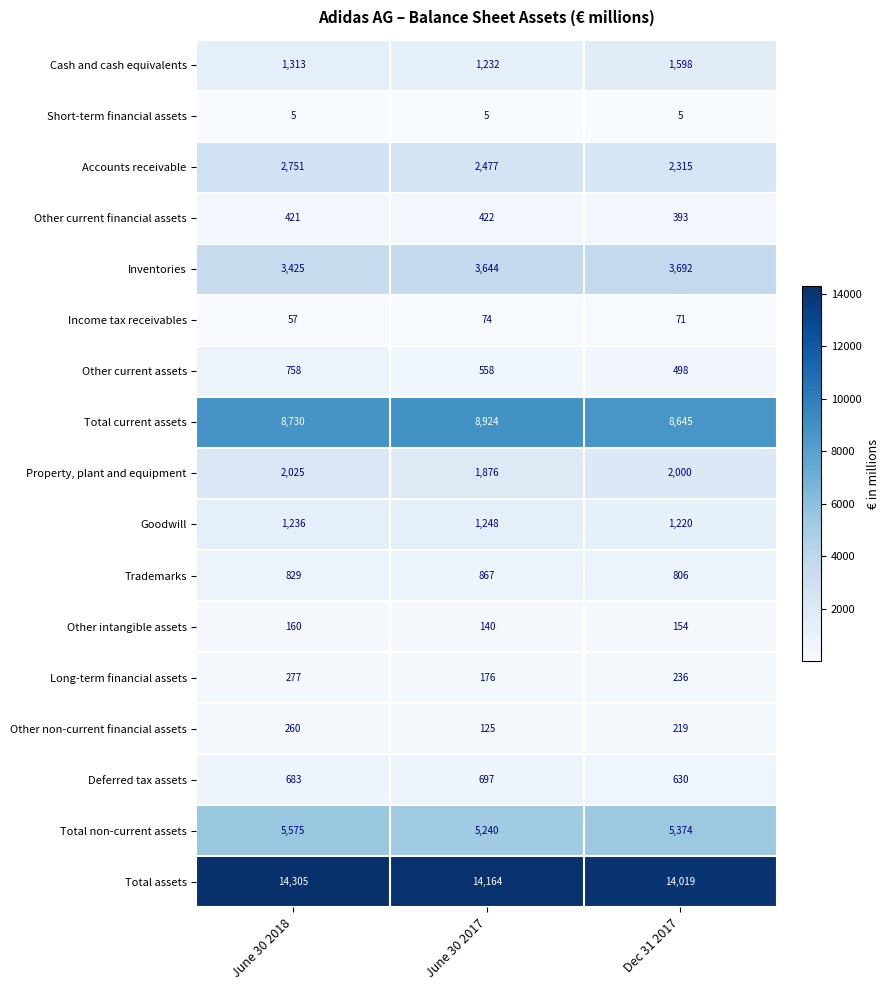

Which series has the widest spread of values?

Accounts receivable